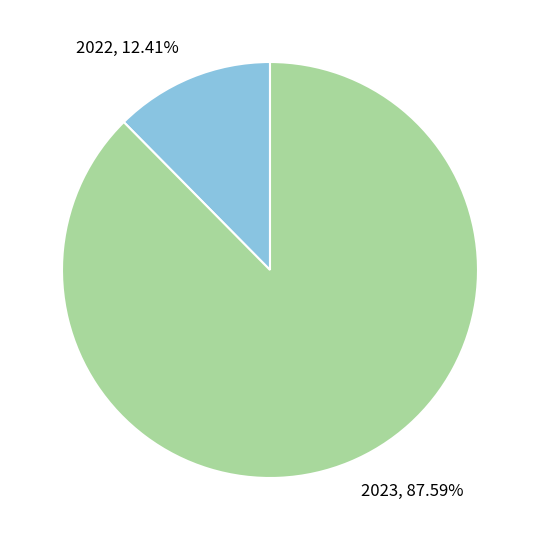

Is there any slice that represents more than half of the pie?

Yes